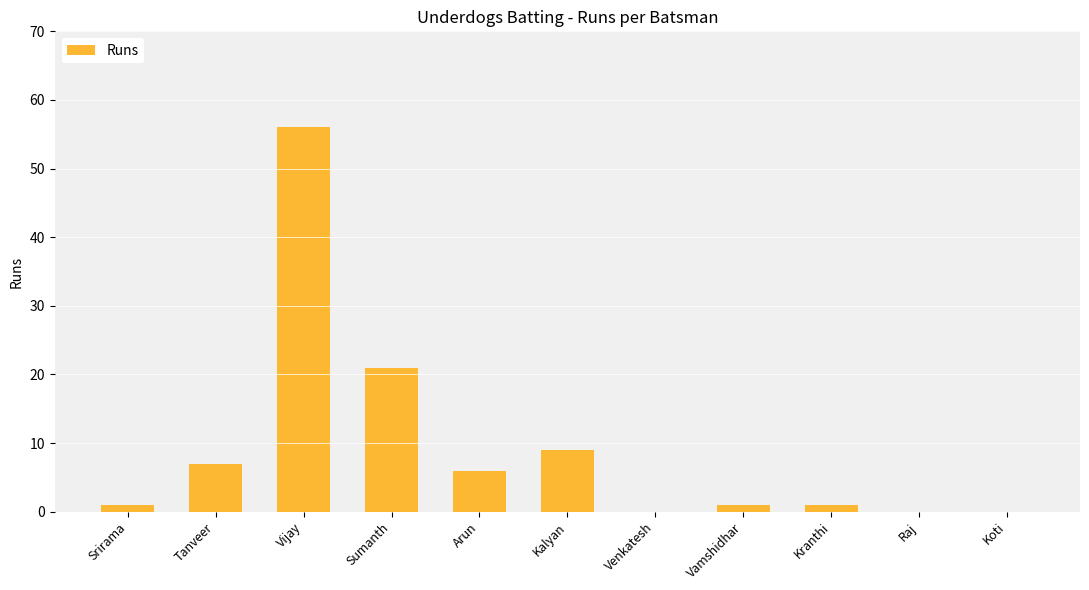

At which label is the value closest to 28?

Sumanth